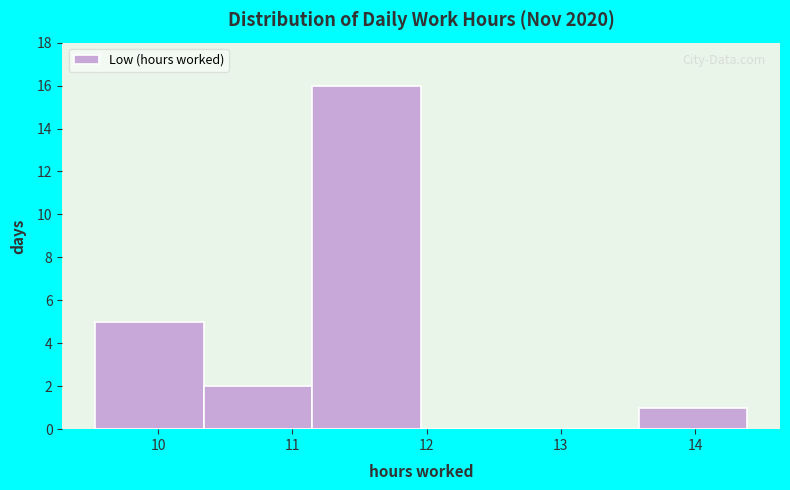

Reading left to right, transcribe this chart: for each bar, give the range it covers on the x-axis and its height. Neither the bar edges nor the heights are printed on the chart, so give them approximately, as read against the axes.

9.53 to 10.34: 5
10.34 to 11.15: 2
11.15 to 11.96: 16
11.96 to 12.77: 0
12.77 to 13.58: 0
13.58 to 14.39: 1